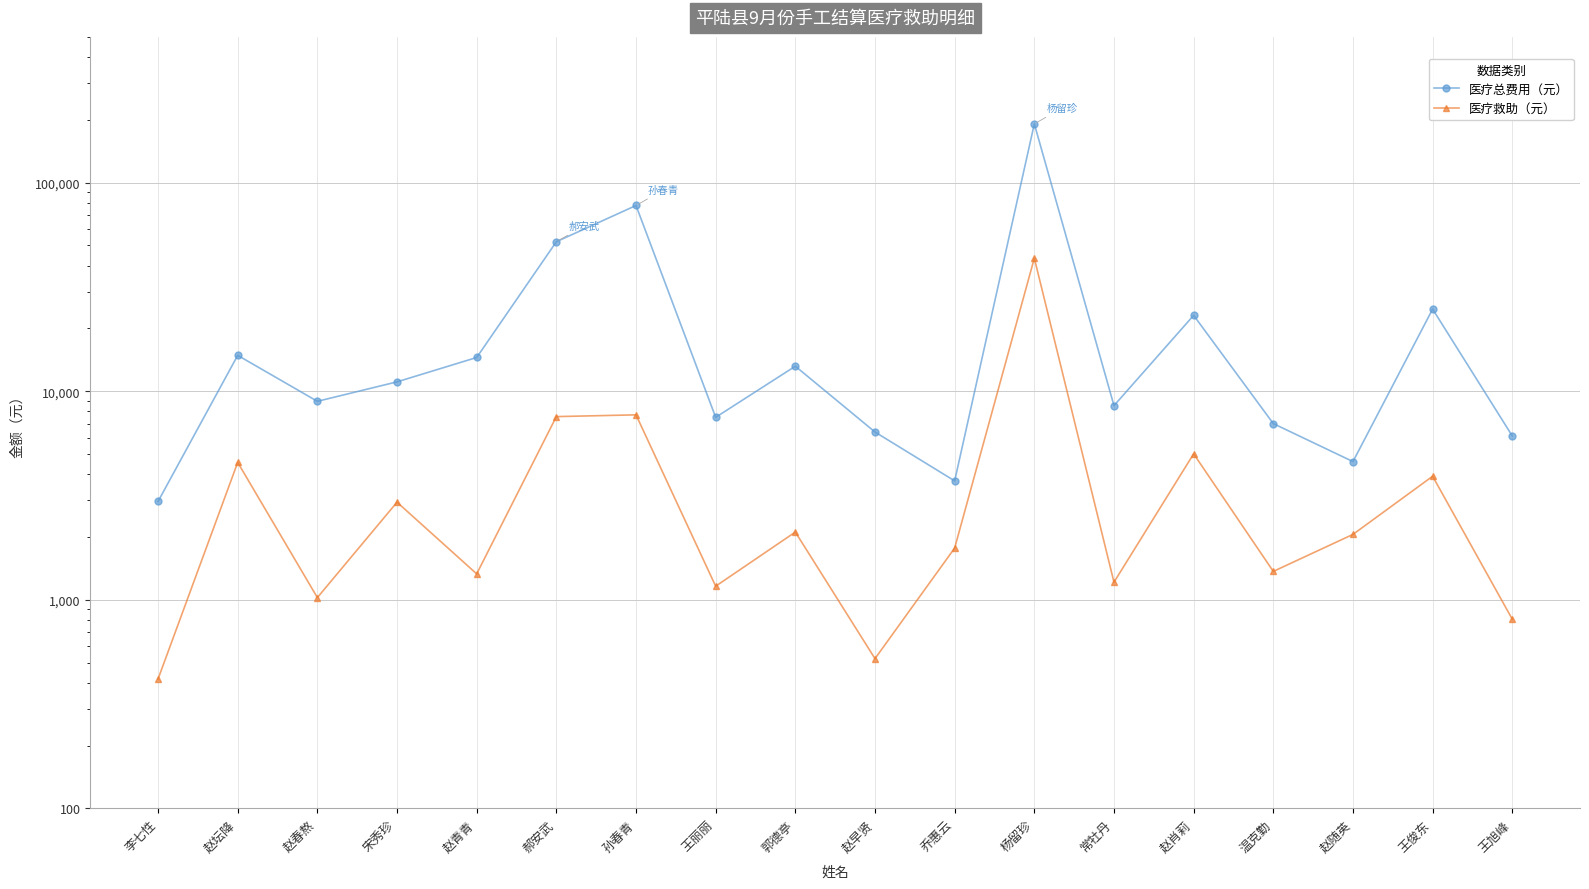

At 赵肖莉, list the series in order from smallest to largest.

医疗救助（元）, 医疗总费用（元）